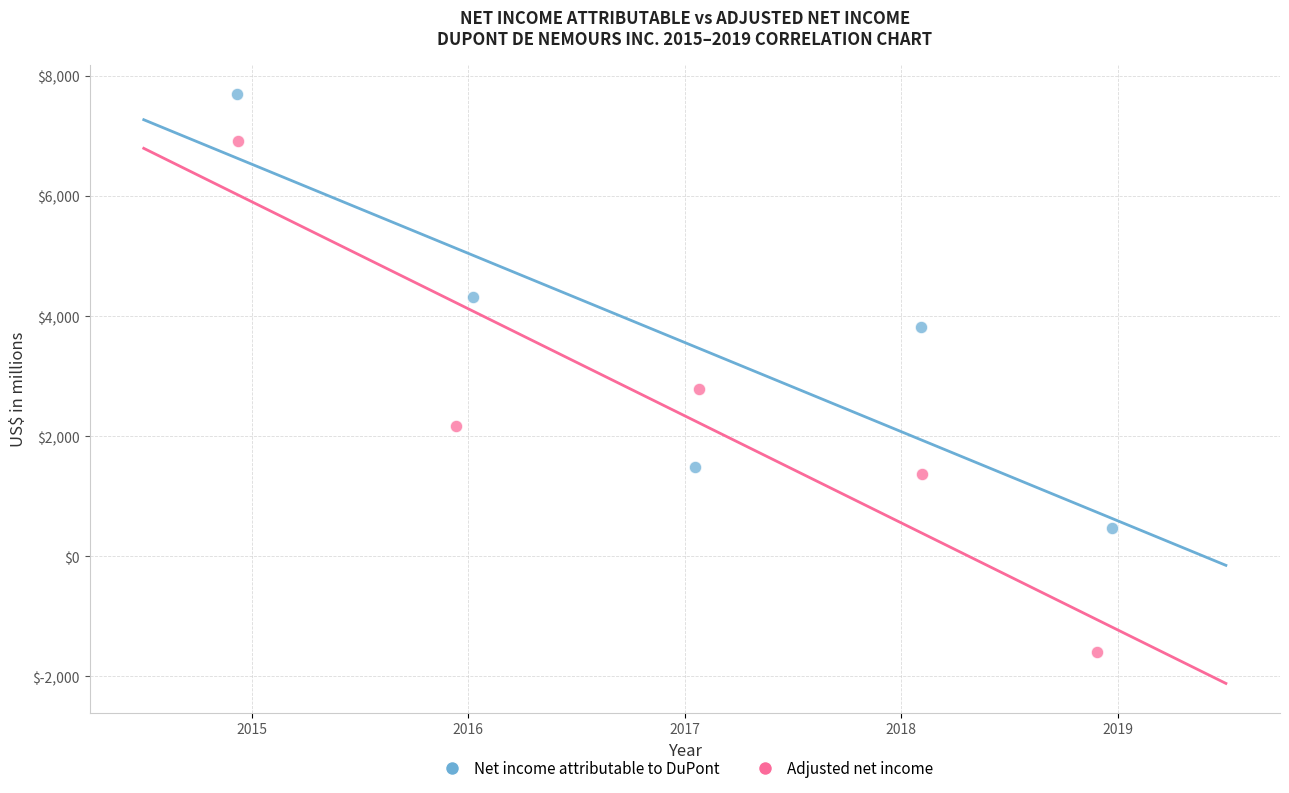

Which series has the largest Y range (max minus min)?

Adjusted net income